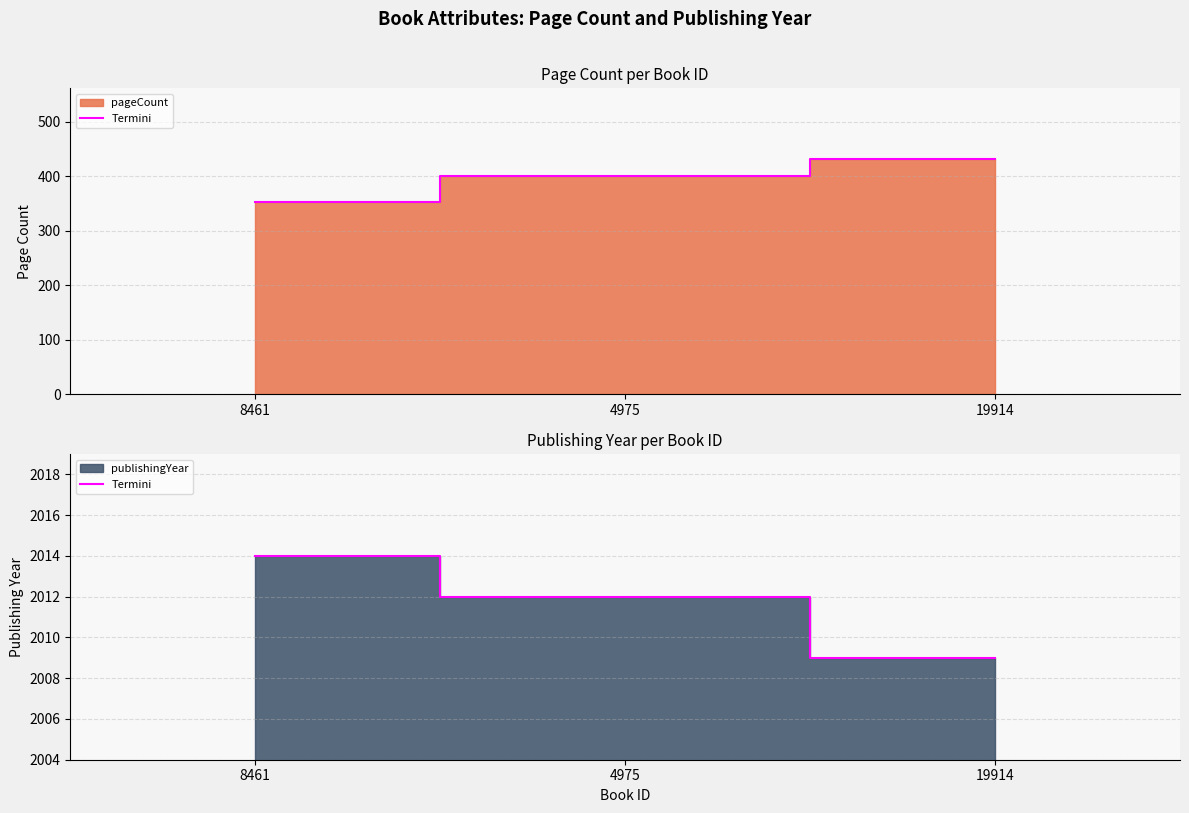

Which label corresponds to the smallest value in the chart?

19914